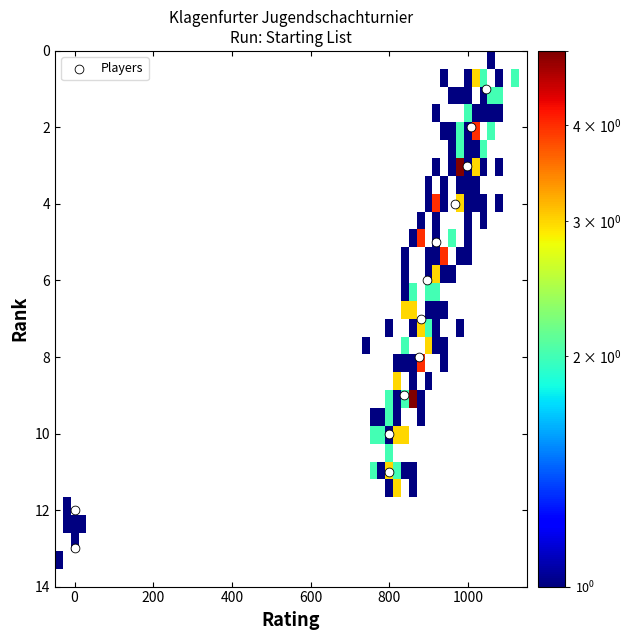

What is the range of X values (max minus min)?

1047